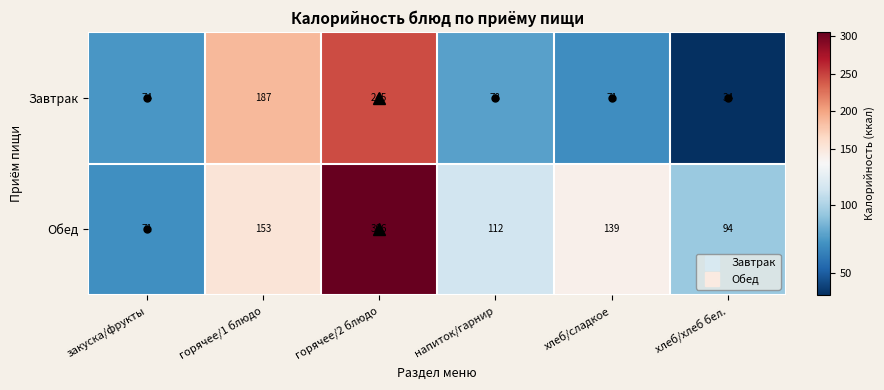

The value of Завтрак at напиток/гарнир is 47. True or false?

False